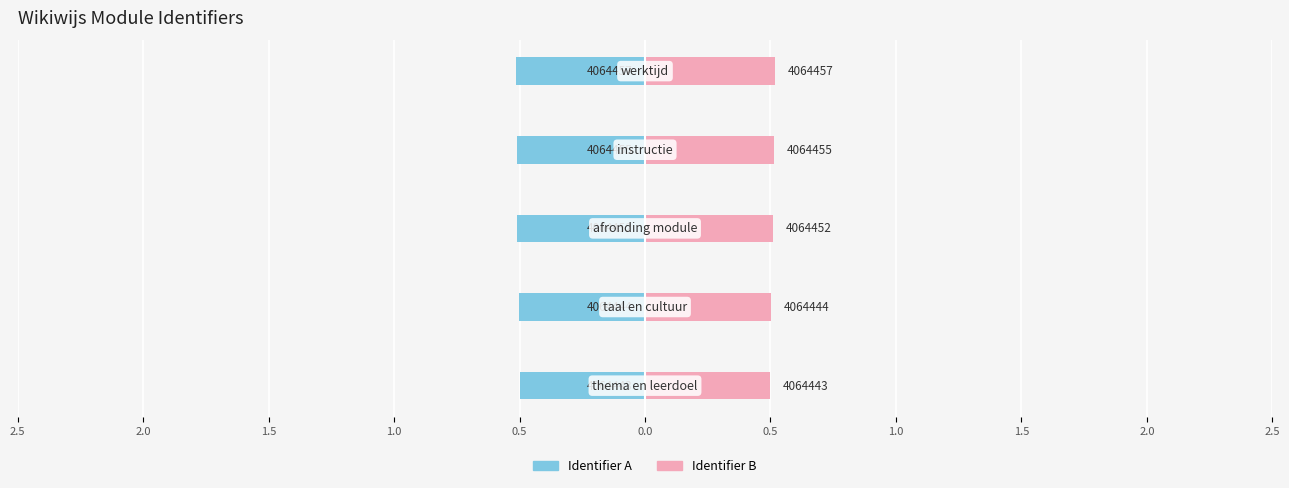

What position from the left is 0.5?

5